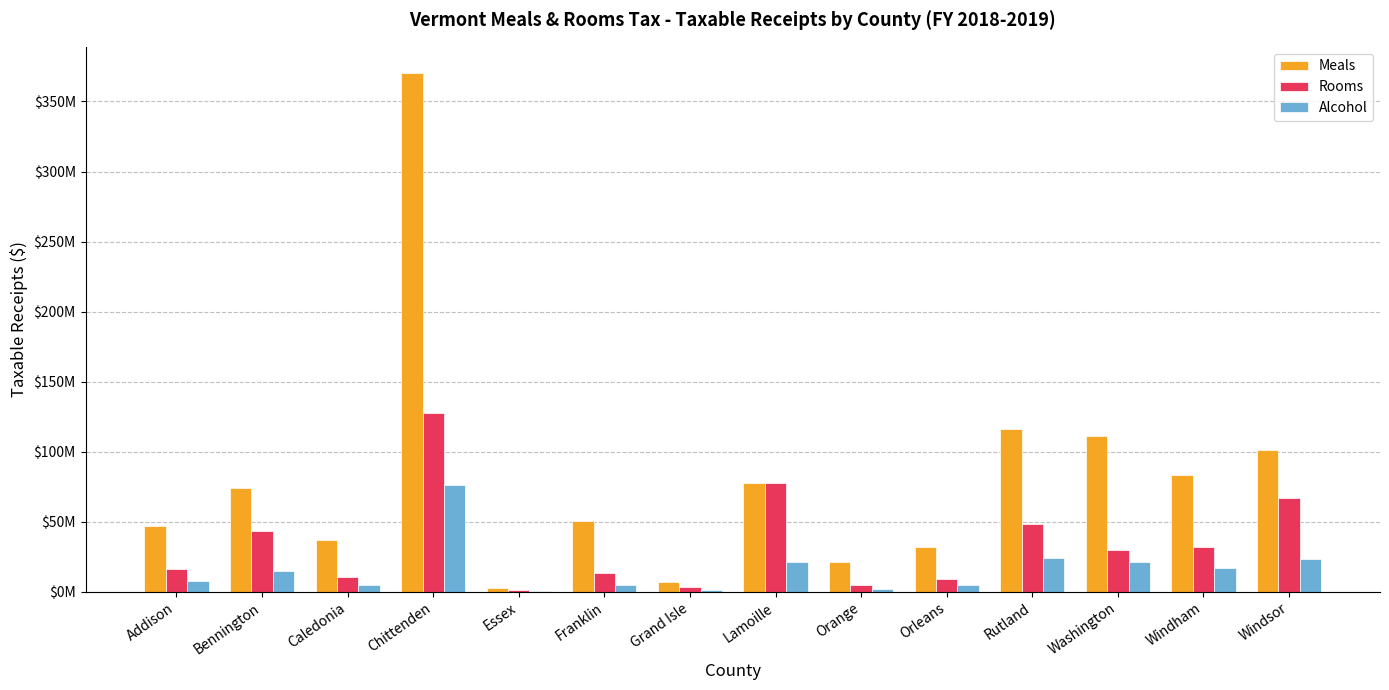

What is the average value of the Meals series?

80867753.8